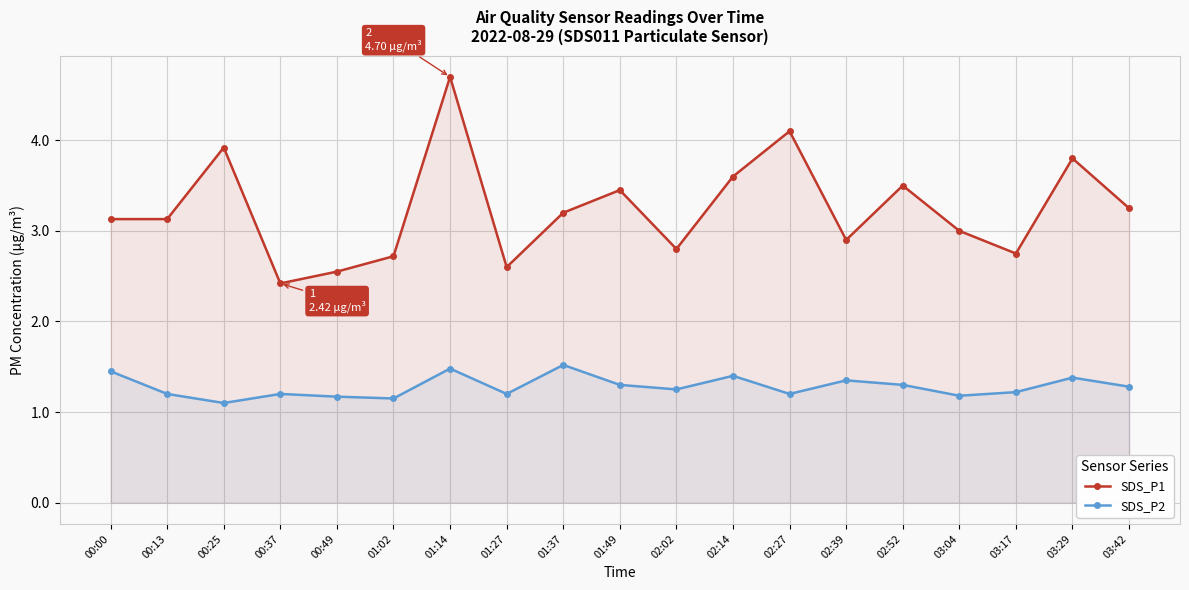

Which has a higher value, 00:25 or 01:49?

00:25